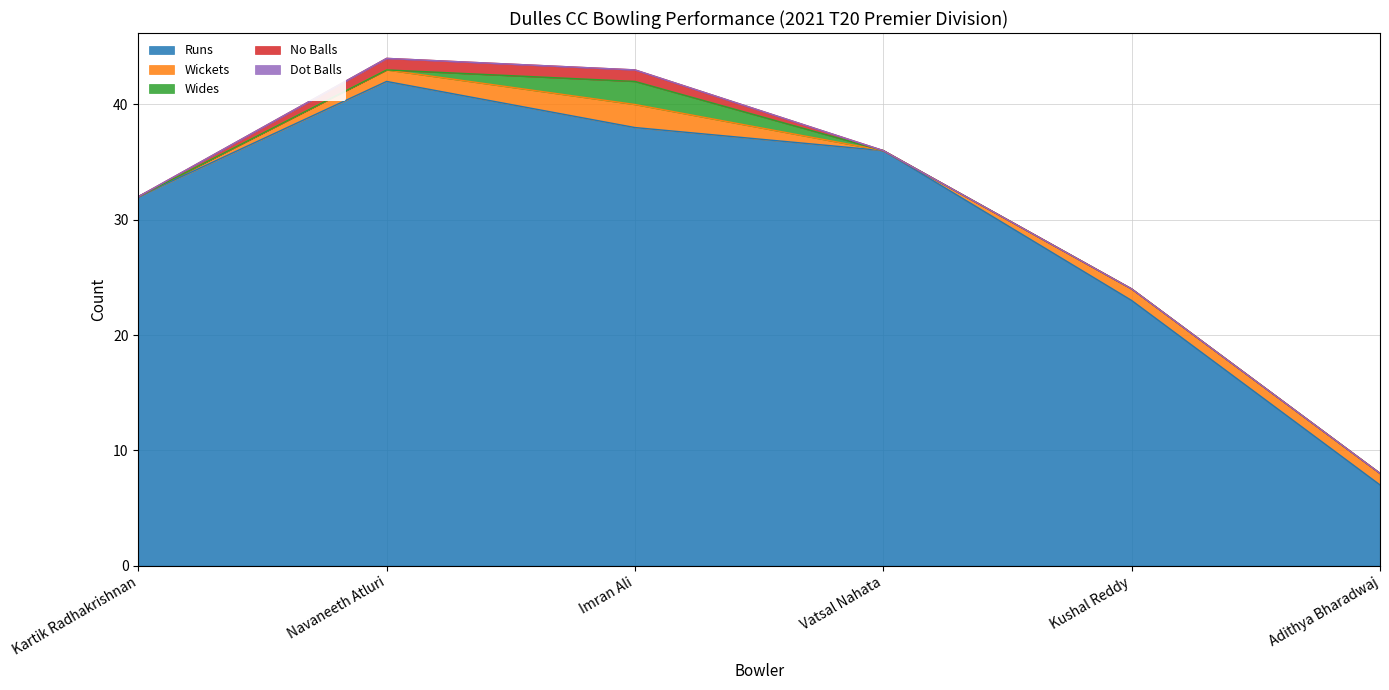

At which category is the sum across all series the highest?

Navaneeth Atluri